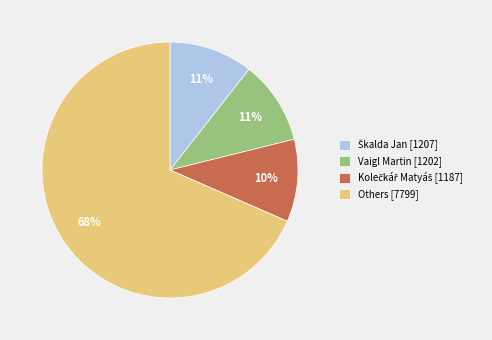

How many segments does this pie chart have?

4